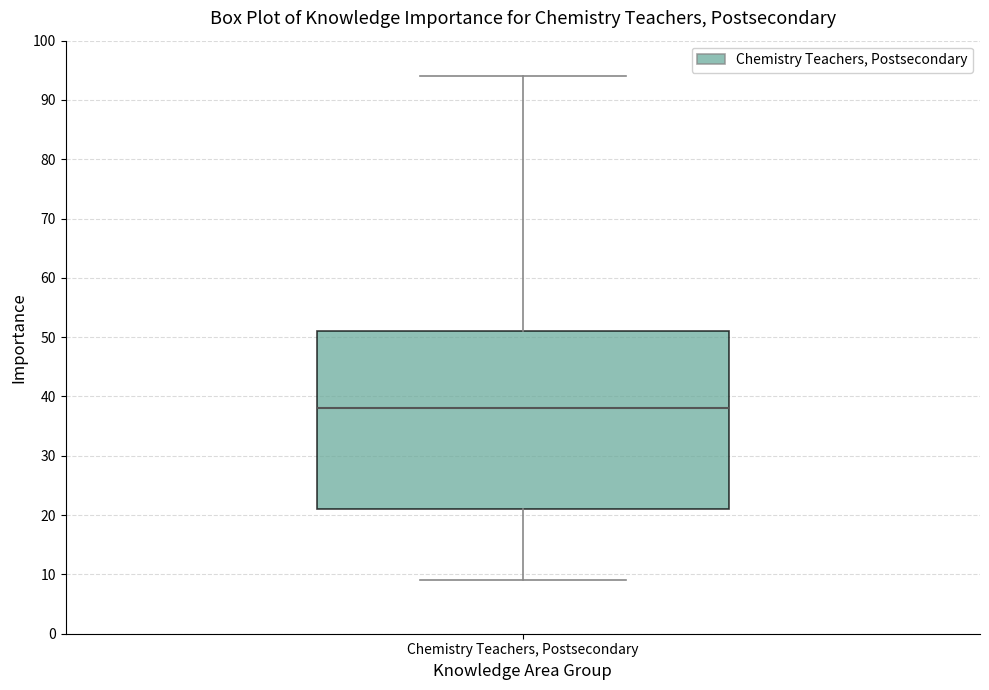

Read this box plot against the y-axis: the position of the median line, the range covered by the box, and the ends of both whiskers. The values are not printed on the chart, so give them approximately, as read against the axis.

median 38, box 21 to 51, whiskers 9 to 94